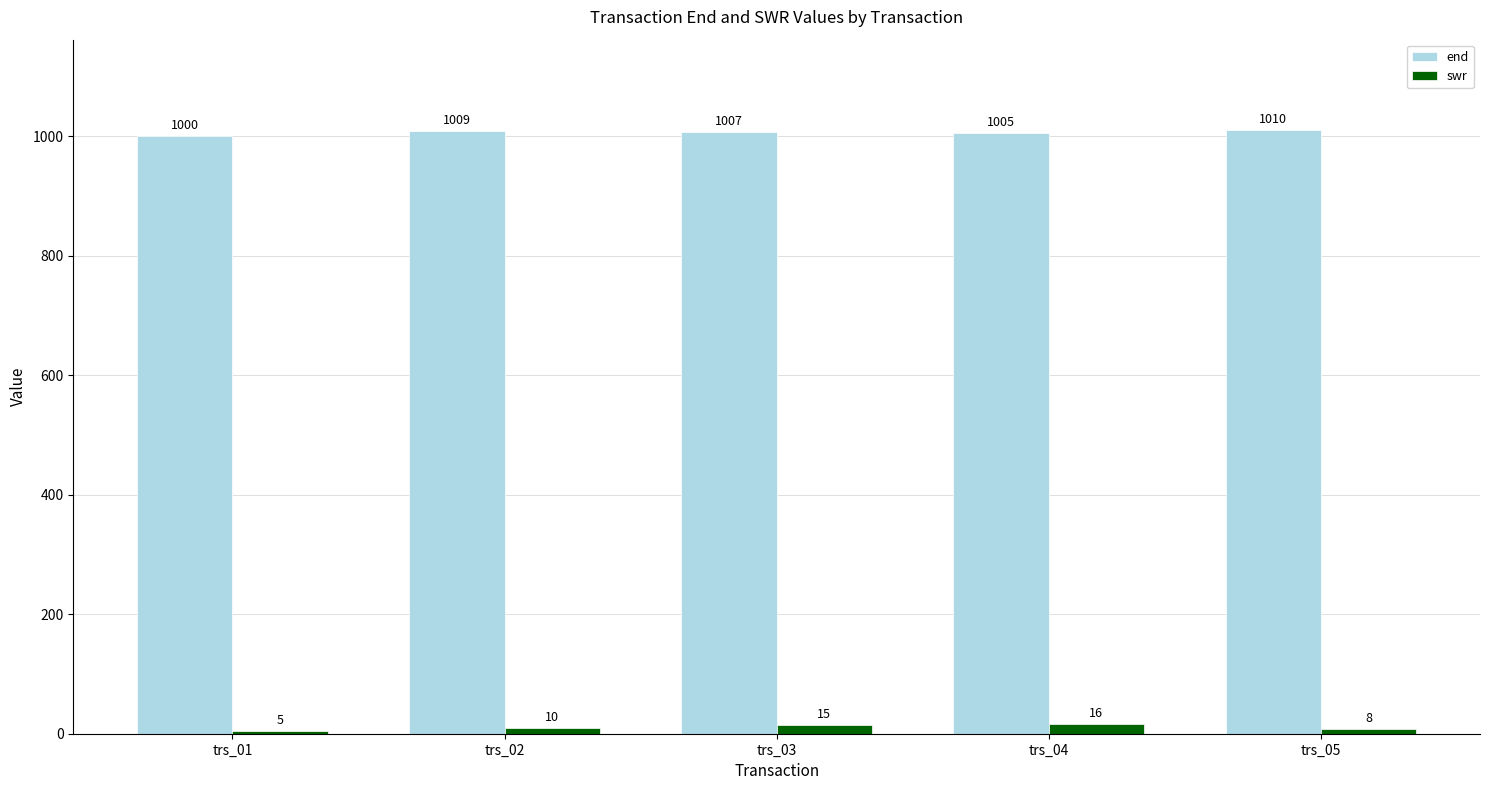

Read the swr value at trs_04, to the nearest 10.

20